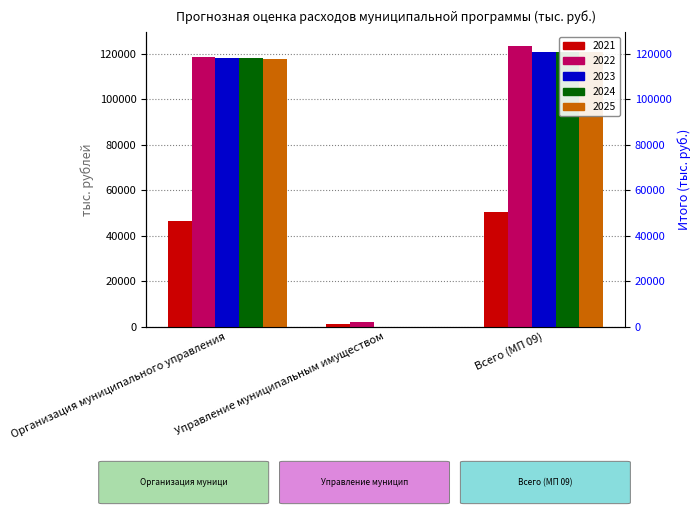

Reading right to left, list all the values displayed in this chart.

2021: Всего (МП 09)=50589.1	Управление муниципальным имуществом=1131.9	Организация муниципального управления=46517.5
2022: Всего (МП 09)=123474.5	Управление муниципальным имуществом=1990.3	Организация муниципального управления=118600.9
2023: Всего (МП 09)=120881.5	Управление муниципальным имуществом=59.0	Организация муниципального управления=118327.0
2024: Всего (МП 09)=120875.0	Управление муниципальным имуществом=66.0	Организация муниципального управления=118123.5
2025: Всего (МП 09)=120596.0	Управление муниципальным имуществом=66.0	Организация муниципального управления=117764.4